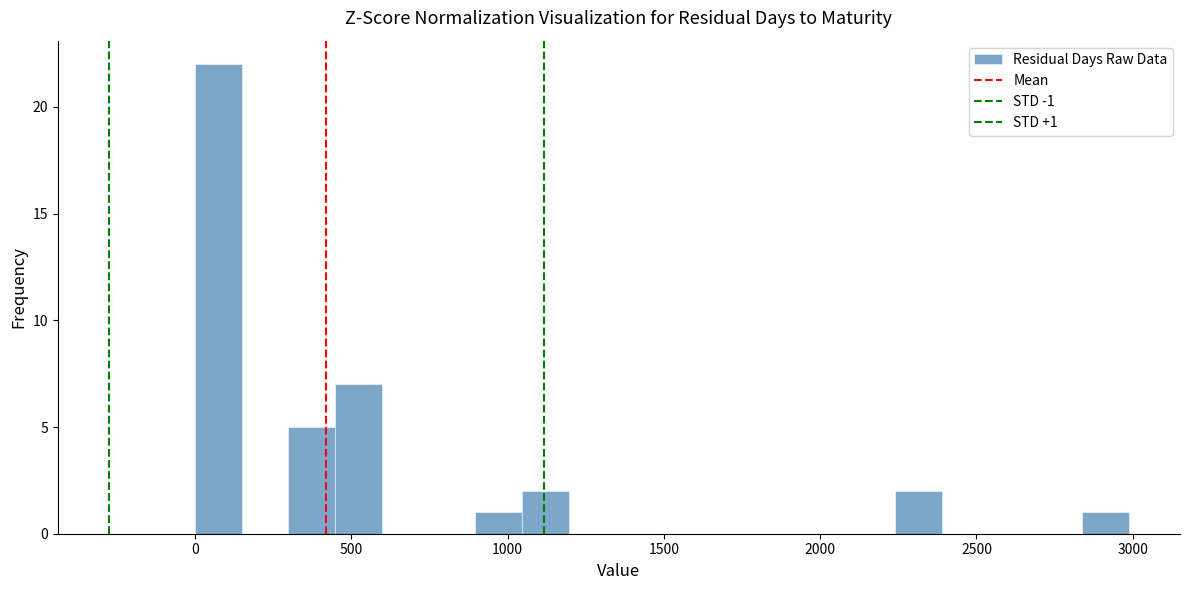

Read against the x-axis, roughly where is the centre of the tallest bar?

50